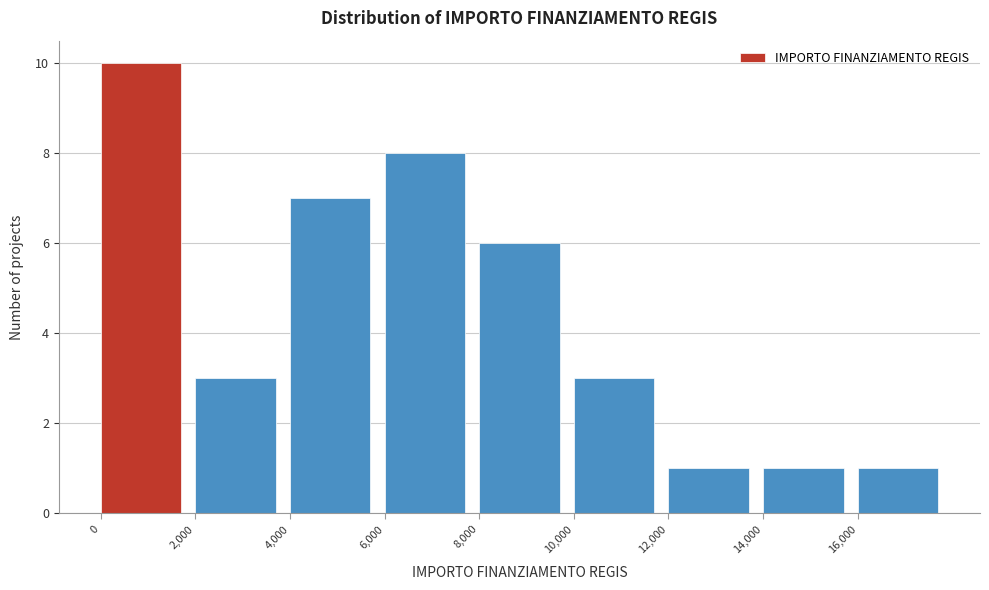

How tall is the bar that spans 16000 to 18000 on the x-axis? The values are not printed on the chart, so give them approximately, as read against the axis.

1